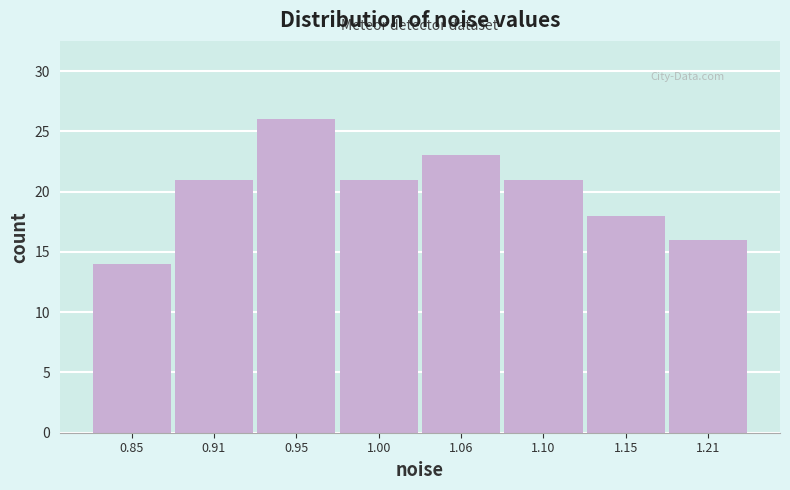

Reading right to left, extract all data points from this chart.

16	18	21	23	21	26	21	14